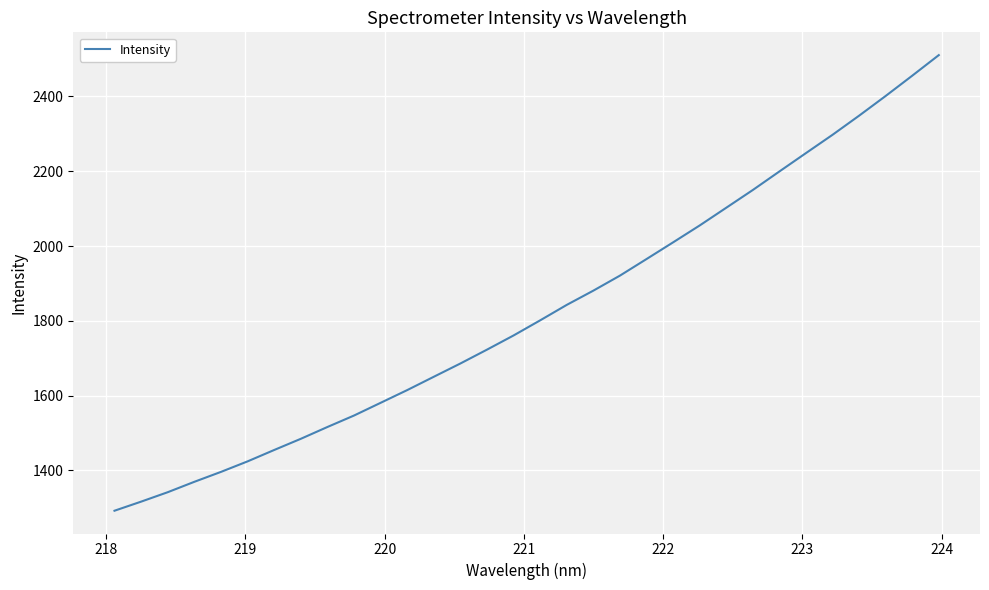

What is the difference between the maximum and minimum values?

1218.5